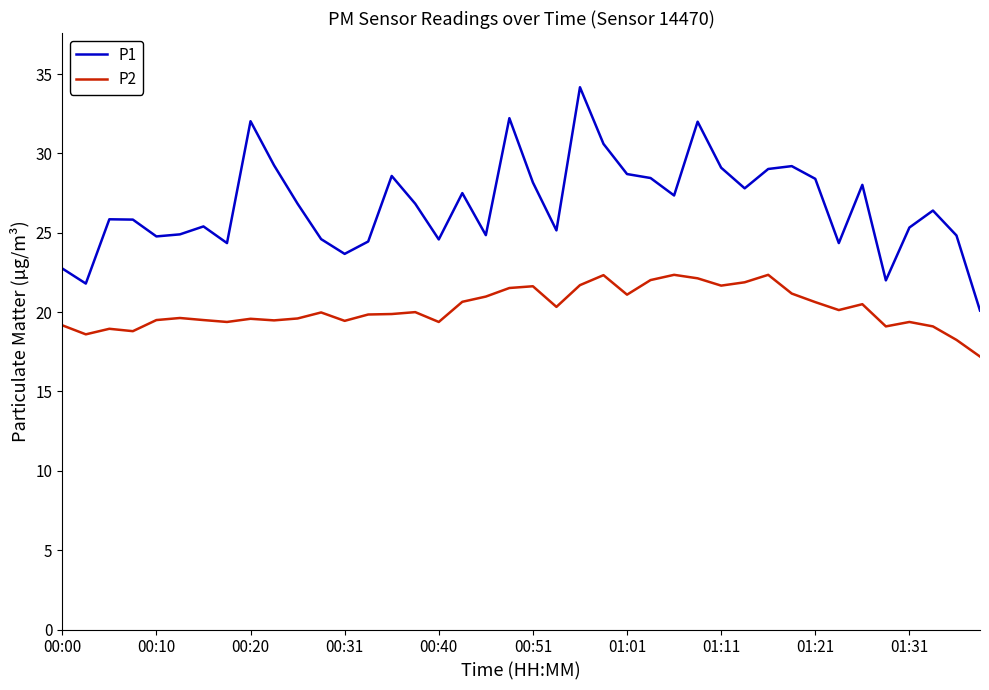

What is the lowest value of the P2 series?

17.2